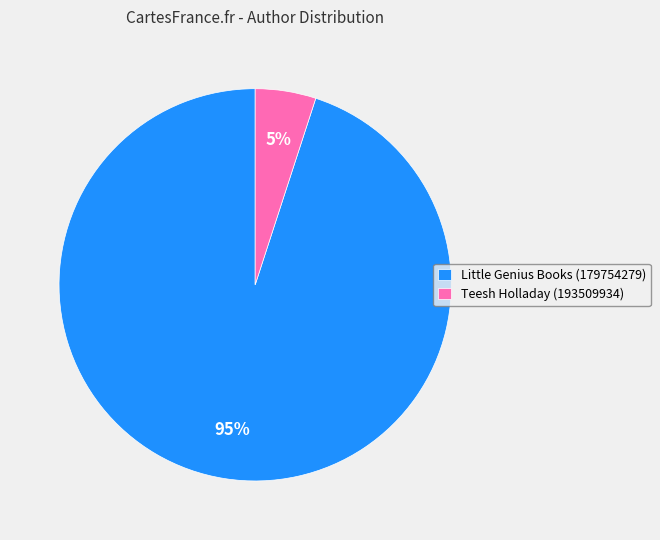

How many segments does this pie chart have?

2